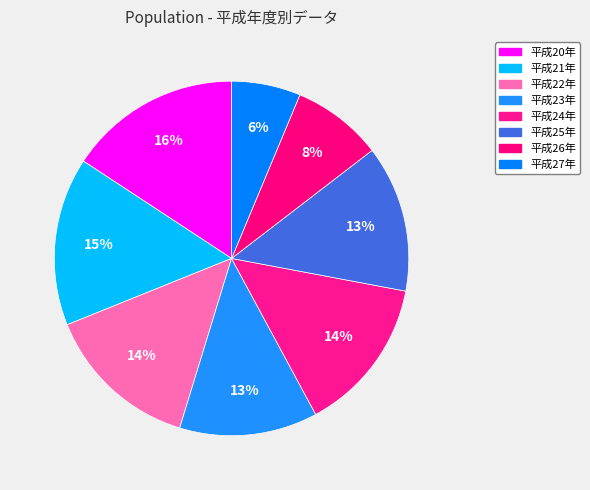

Is the sum of 平成22年 and 平成23年 greater than half?

No